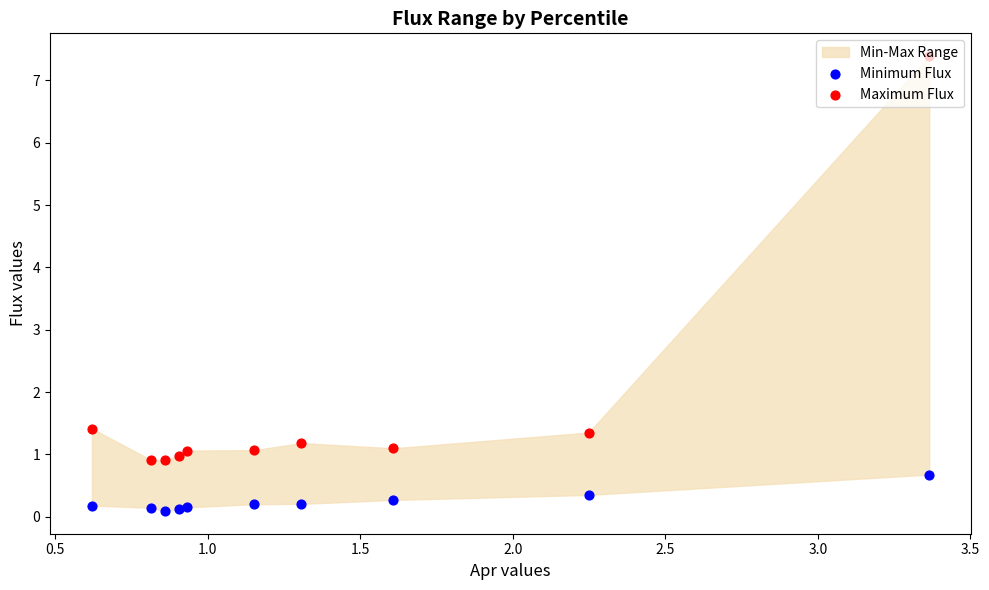

Is the value of Minimum Flux at 1.5 greater than the value of Maximum Flux at 2.0?

No